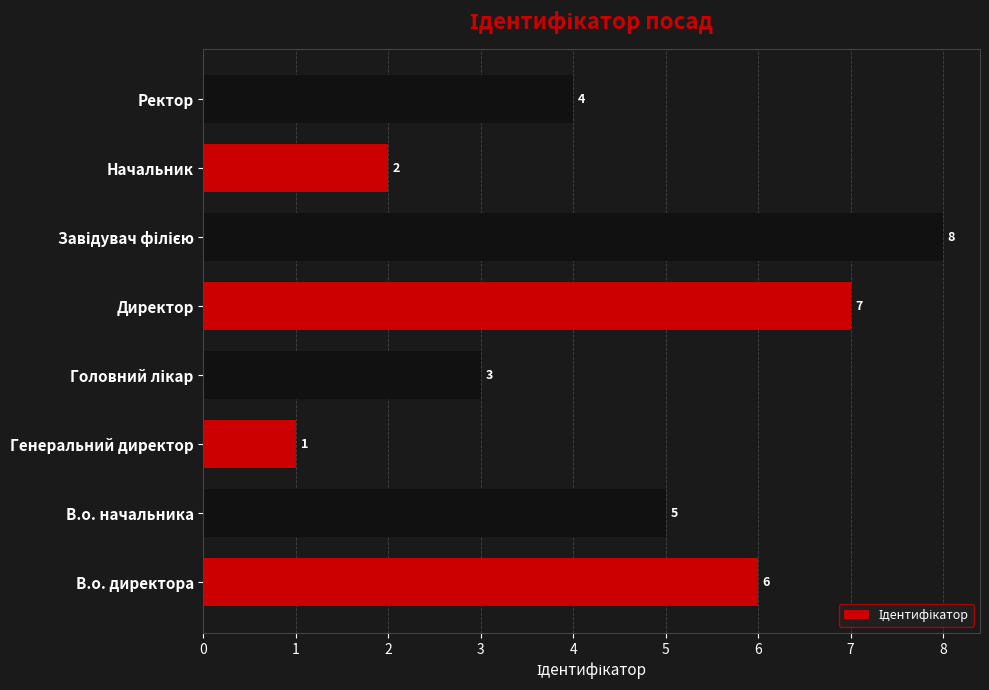

What is the difference between the maximum and minimum values?

7